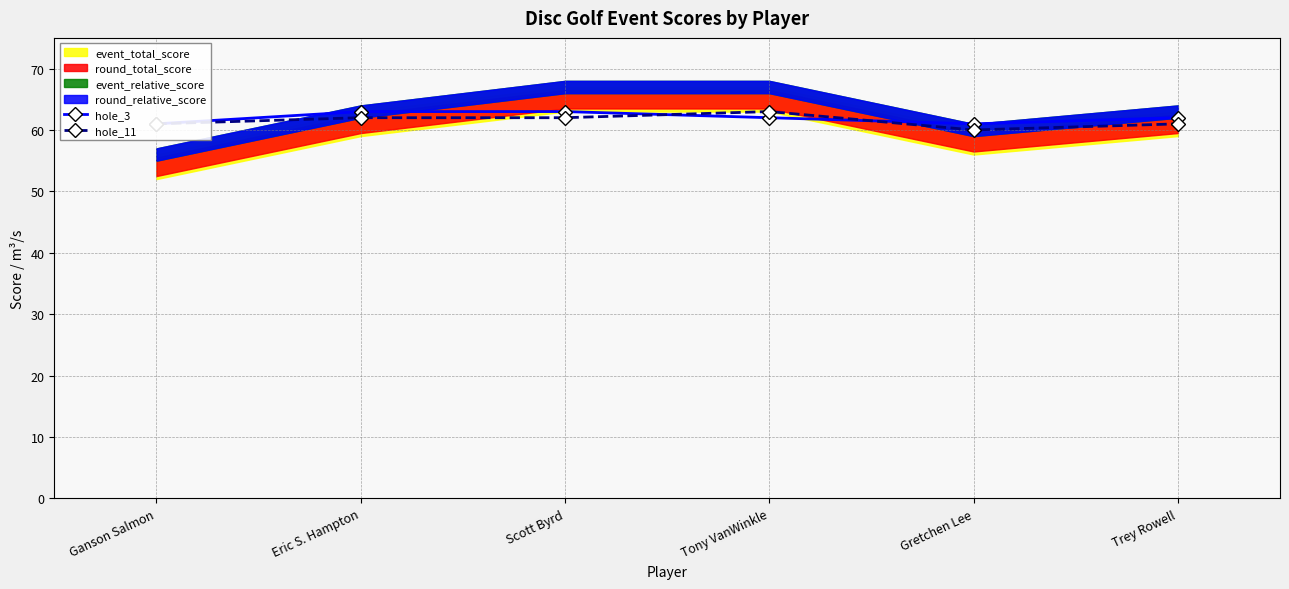

Where do hole_3 and hole_11 first cross each other?

Scott Byrd and Tony VanWinkle